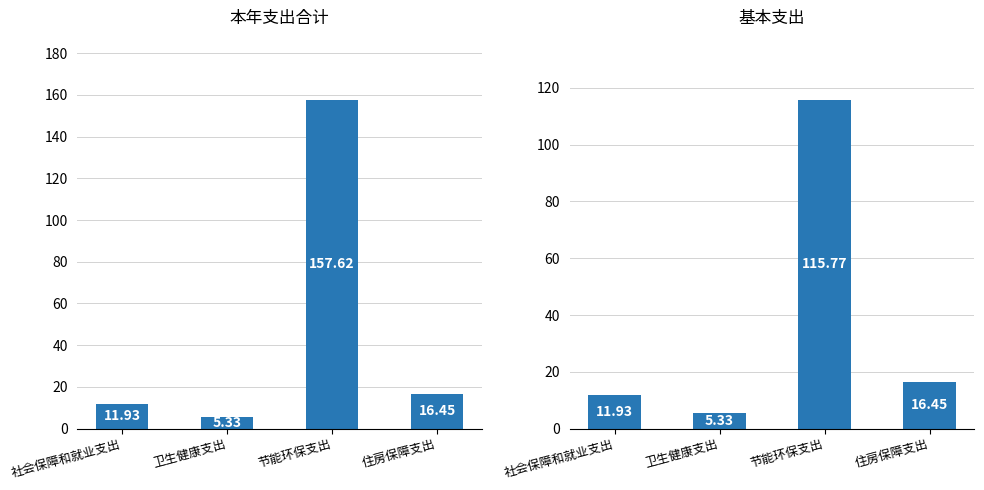

At how many categories does at least one series exceed 26?

1